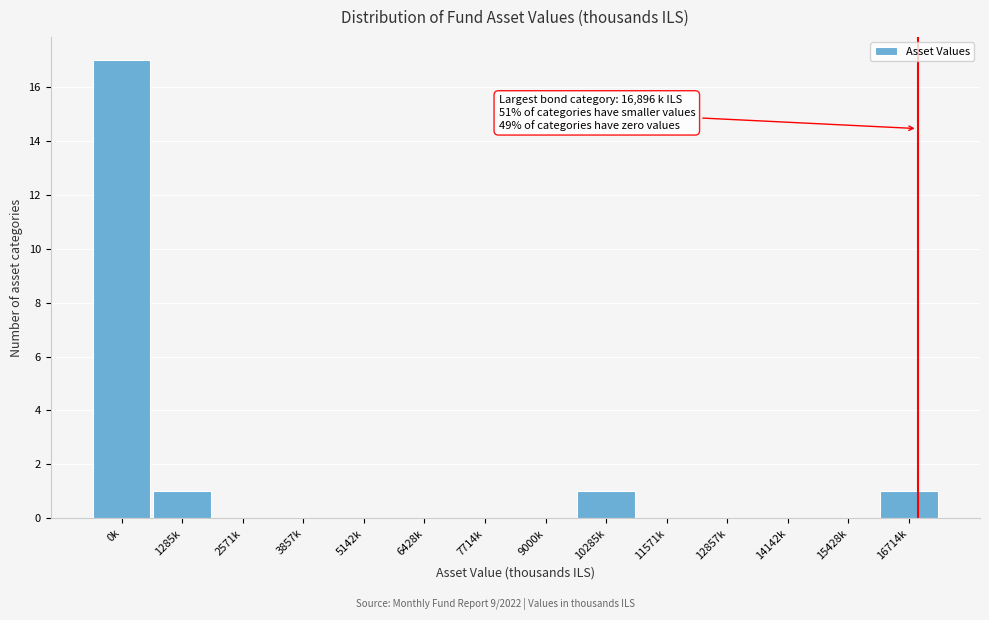

Reading left to right, list all the values displayed in this chart.

0k=17	1285k=1	2571k=0	3857k=0	5142k=0	6428k=0	7714k=0	9000k=0	10285k=1	11571k=0	12857k=0	14142k=0	15428k=0	16714k=1